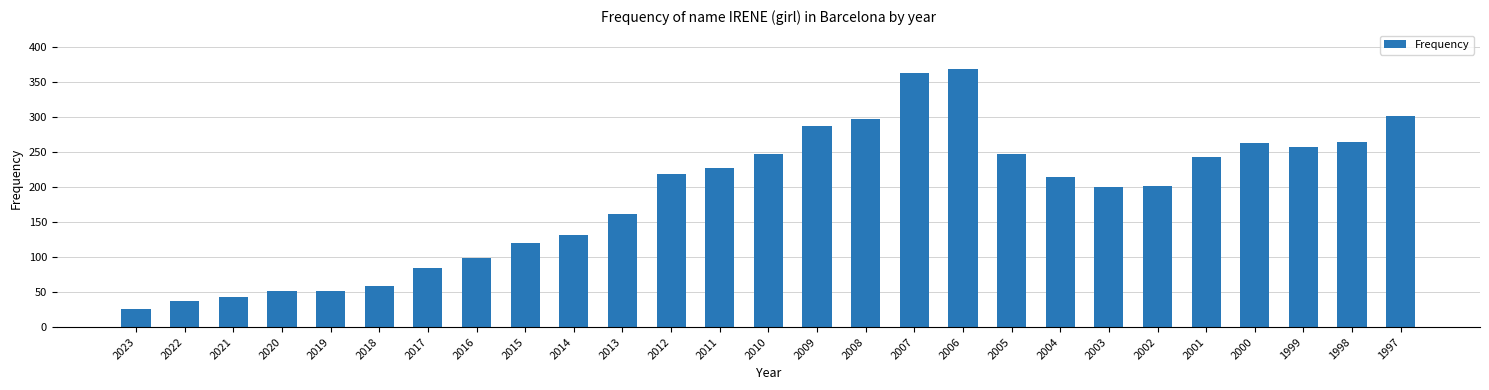

The chart shows a value of 85 at 2017. True or false?

True